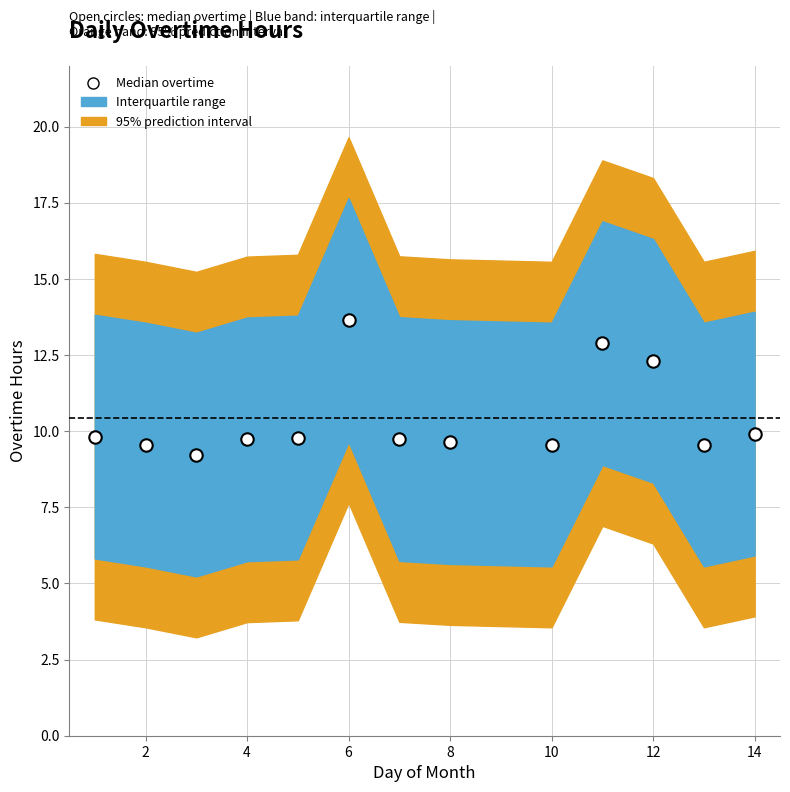

What is the range of X values (max minus min)?

13.0